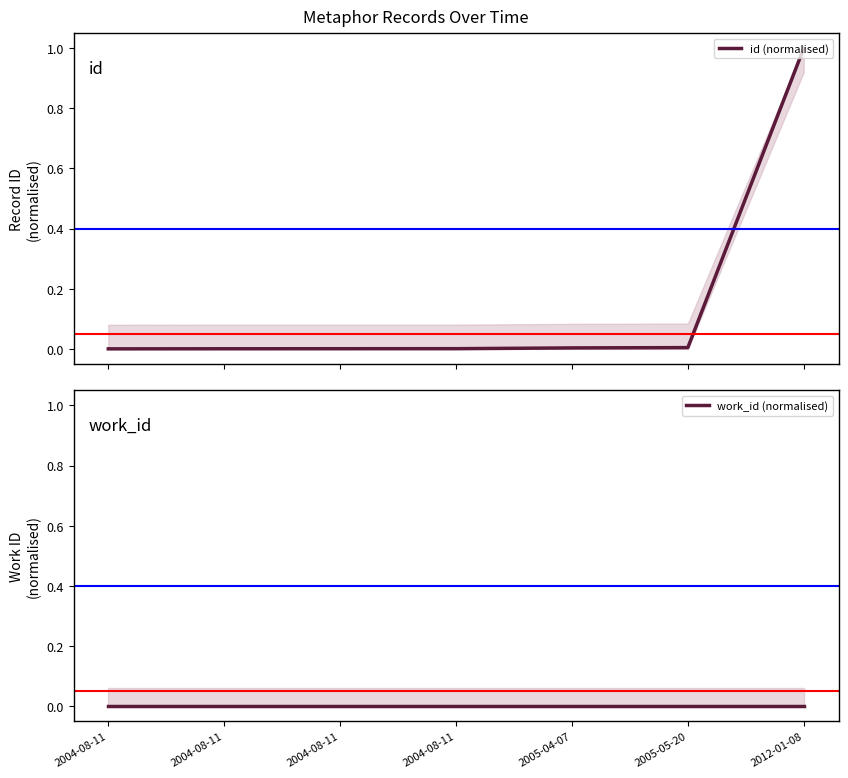

Is it true that id (normalised) equals -0.4 at 2004-08-11?

False